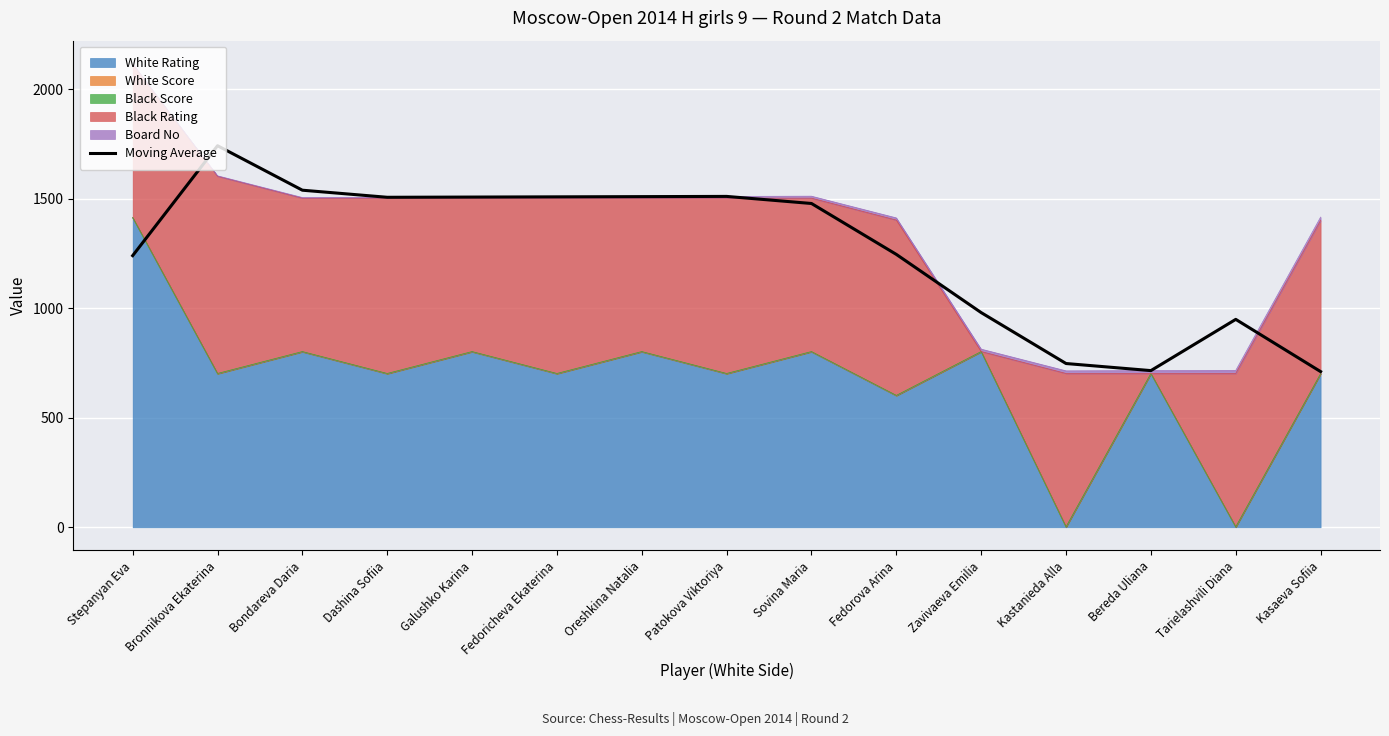

Read the value at Sovina Maria.

1477.7